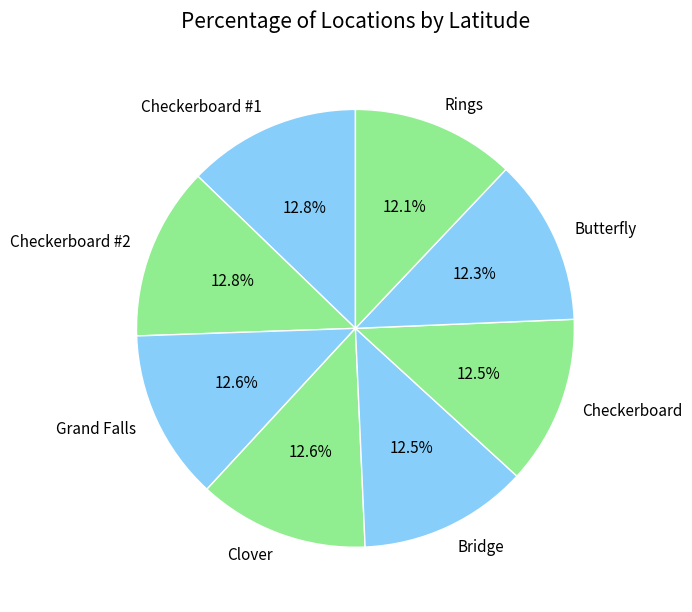

Approximately how many times larger is the value at Bridge compared to Butterfly?

1.0